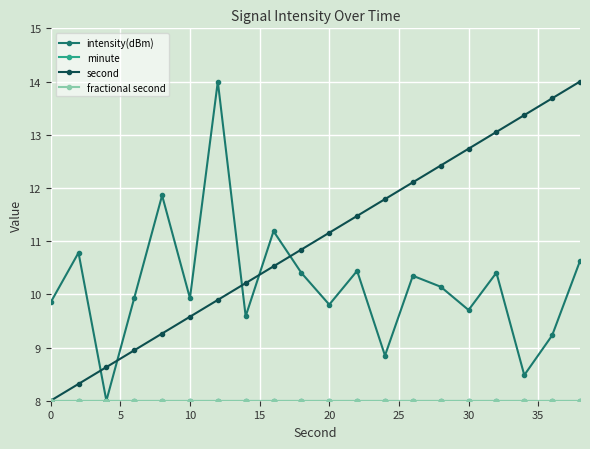

Does the chart have visible grid lines?

Yes